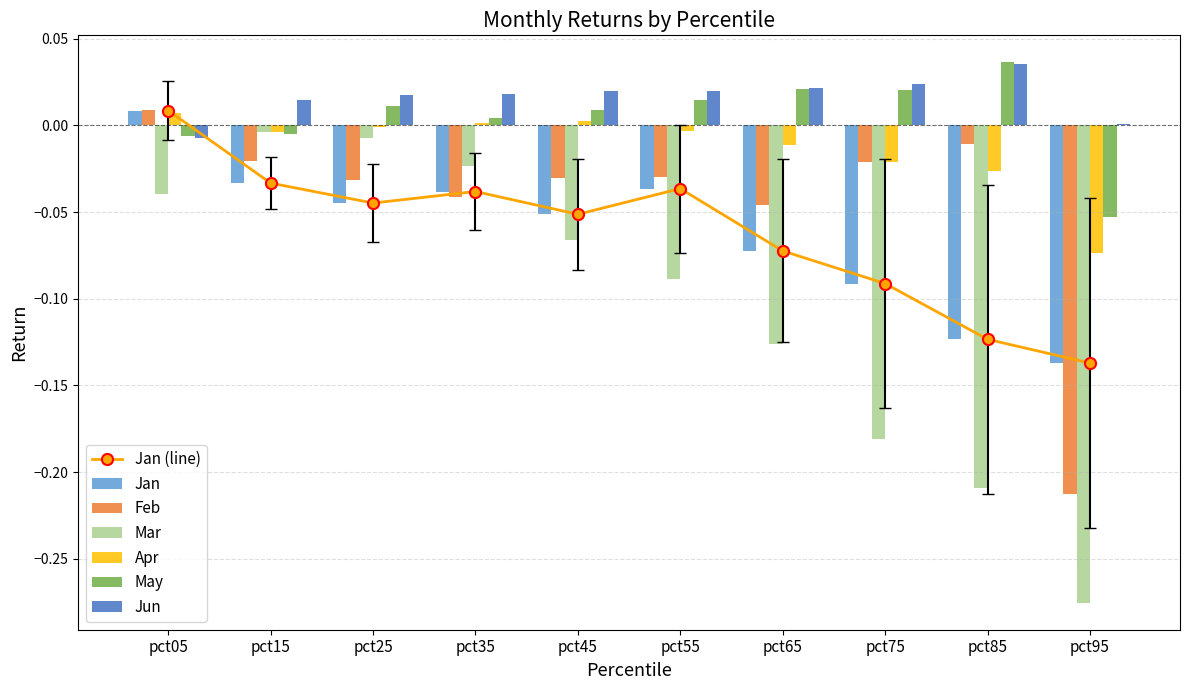

List the labels in order of Jun value, largest first.

pct85, pct75, pct65, pct45, pct55, pct35, pct25, pct15, pct95, pct05